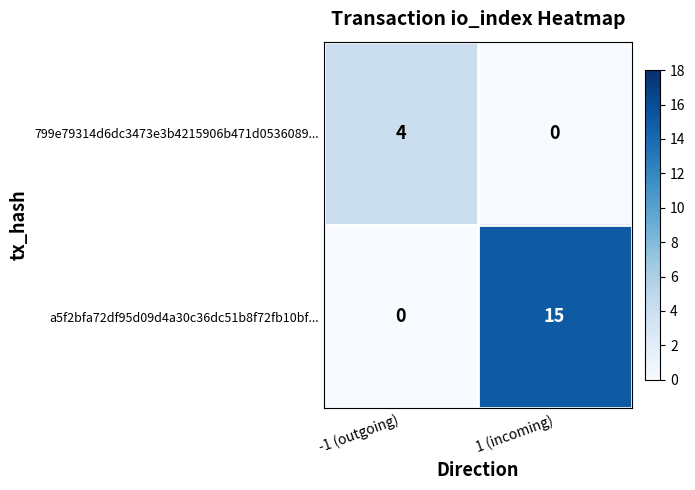

What is the difference between the maximum and minimum values in the a5f2bfa72df95d09d4a30c36dc51b8f72fb10bf... series?

15